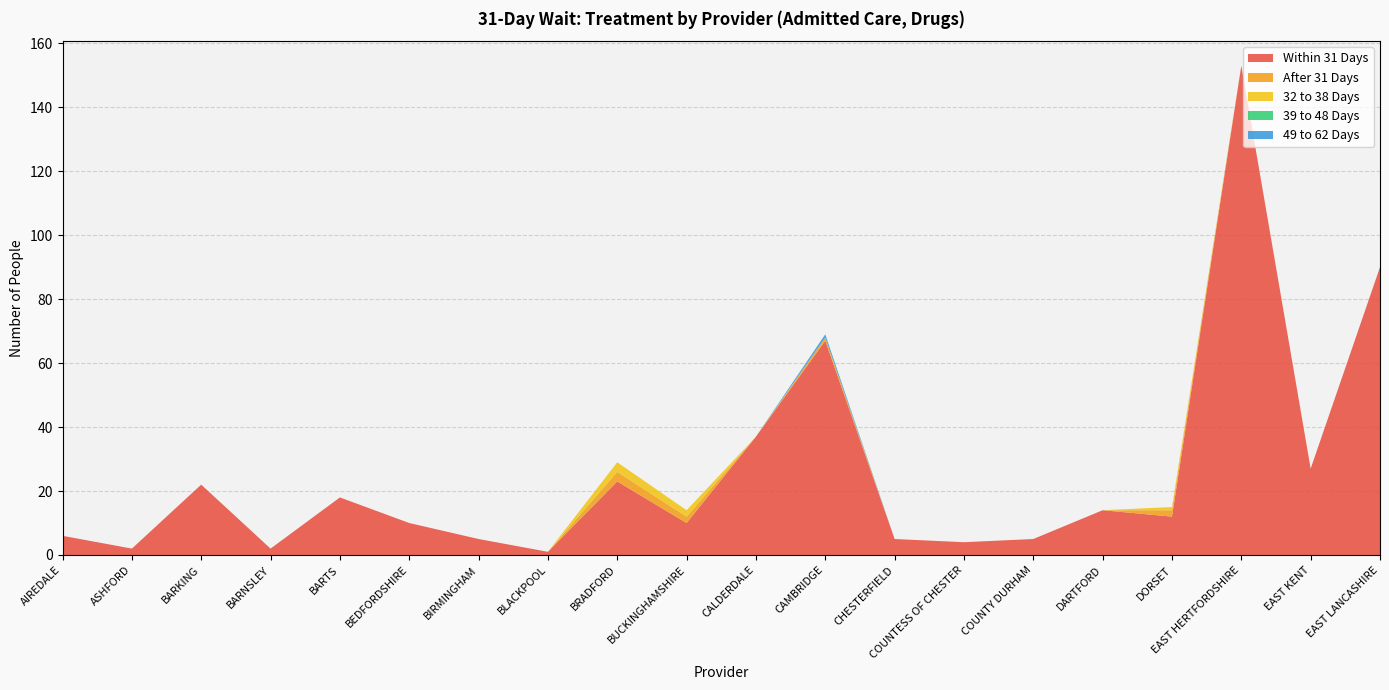

Reading right to left, list all the values displayed in this chart.

Within 31 Days: 90	27	153	12	14	5	4	5	67	37	10	23	1	5	10	18	2	22	2	6
After 31 Days: 0	0	0	2	0	0	0	0	1	0	2	3	0	0	0	0	0	0	0	0
32 to 38 Days: 0	0	0	1	0	0	0	0	0	0	2	3	0	0	0	0	0	0	0	0
39 to 48 Days: 0	0	0	0	0	0	0	0	0	0	0	0	0	0	0	0	0	0	0	0
49 to 62 Days: 0	0	0	0	0	0	0	0	1	0	0	0	0	0	0	0	0	0	0	0